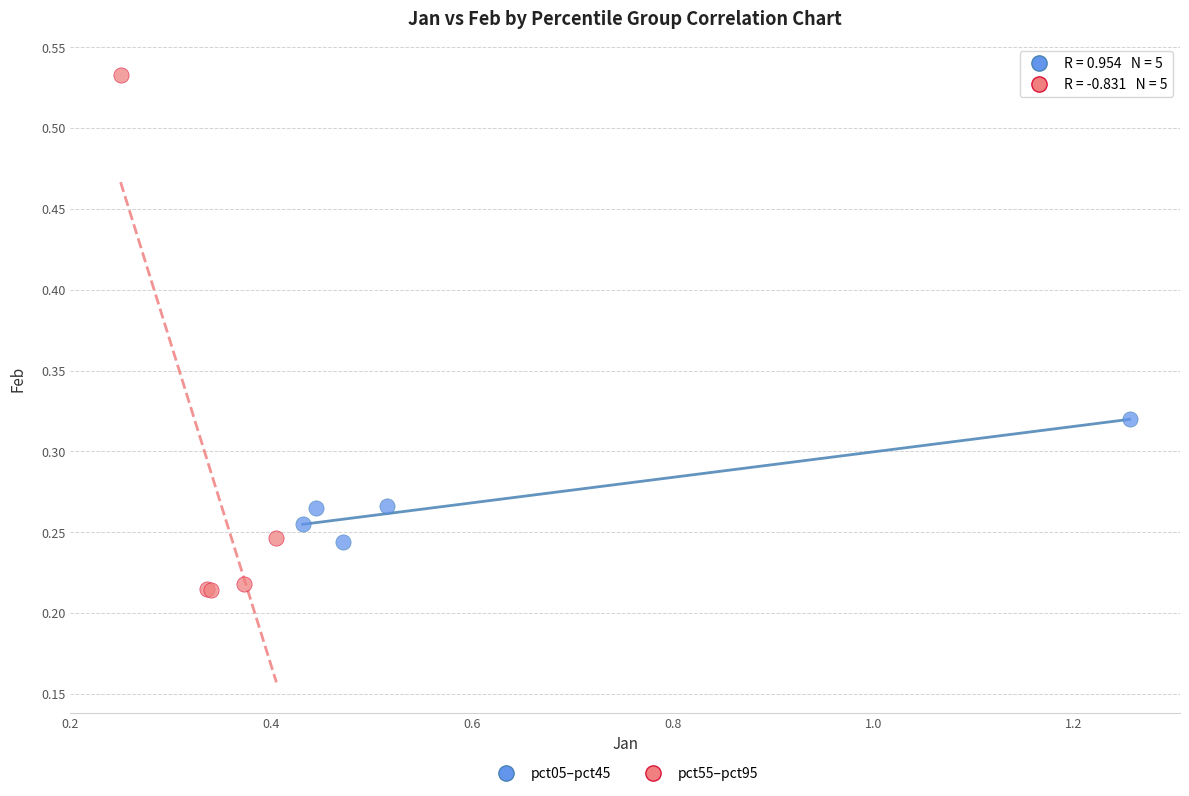

Which series reaches the minimum Y coordinate?

pct55–pct95